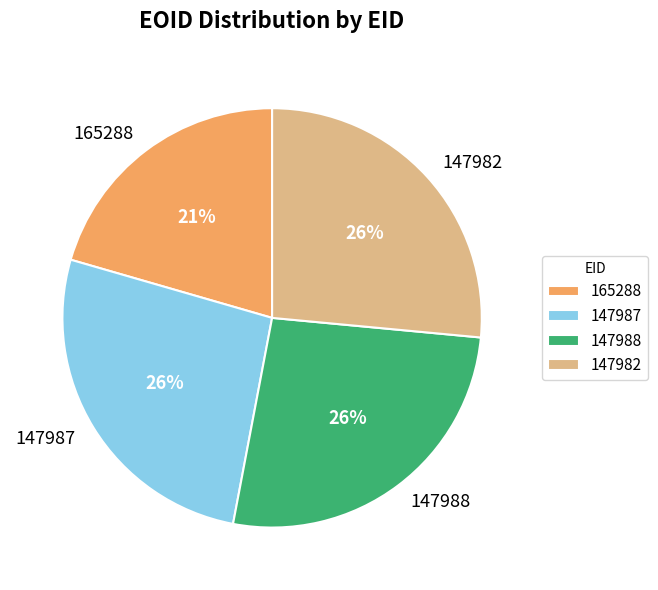

True or false: 147982 accounts for 40% of the total.

False